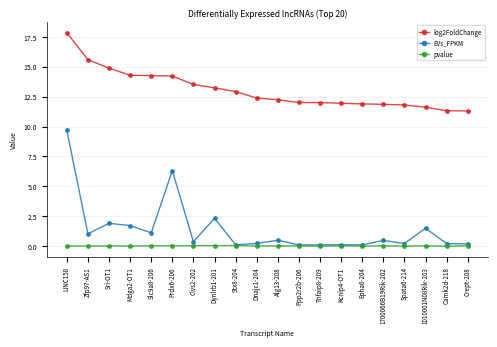

List the series in order of their peak value, lowest first.

pvalue, EVs_FPKM, log2FoldChange